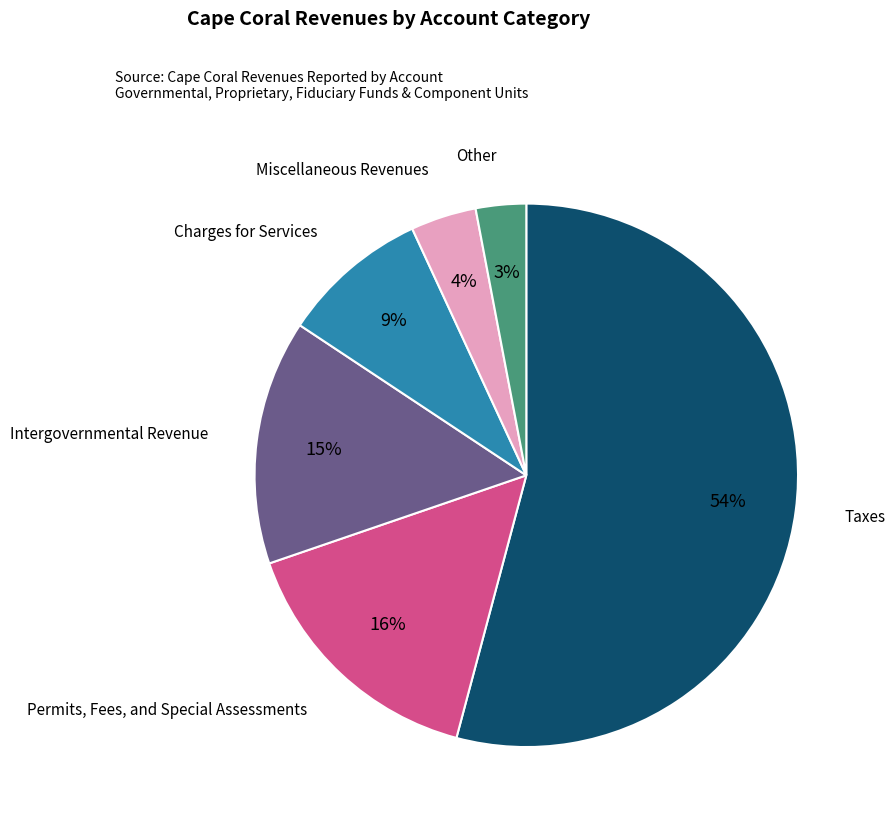

Is there any slice that represents more than half of the pie?

Yes